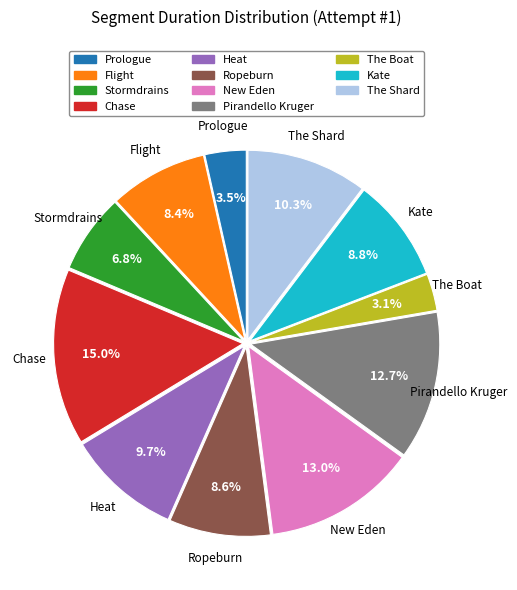

Which slice is the largest?

Chase